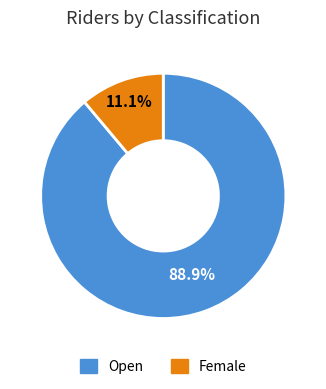

Combined, what portion of the pie is Open and Female?

100.0%